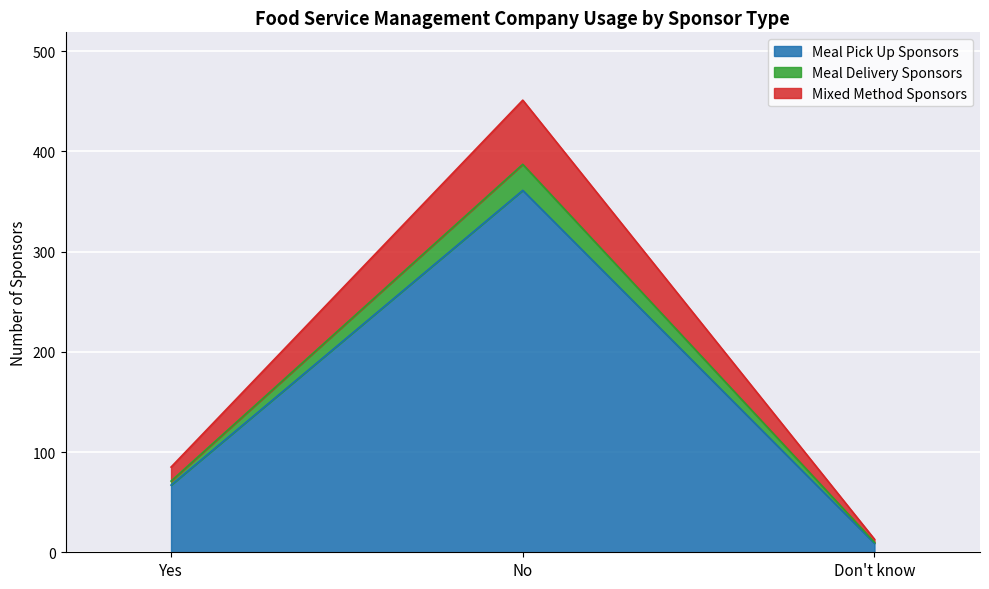

List the labels in order of Mixed Method Sponsors value, smallest first.

Don't know, Yes, No